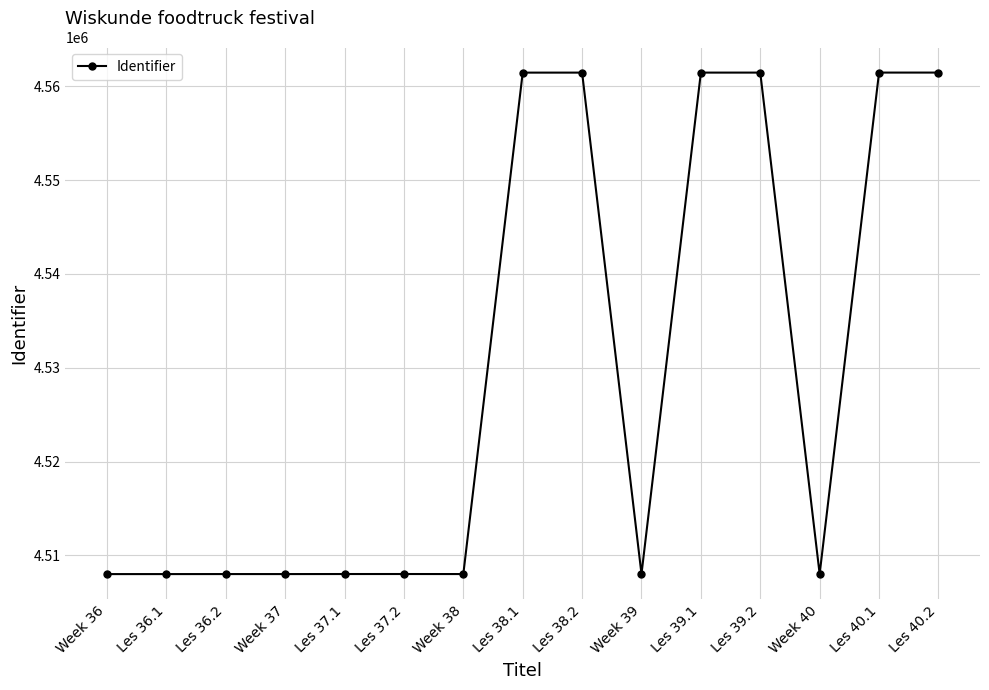

Does the chart have visible grid lines?

Yes